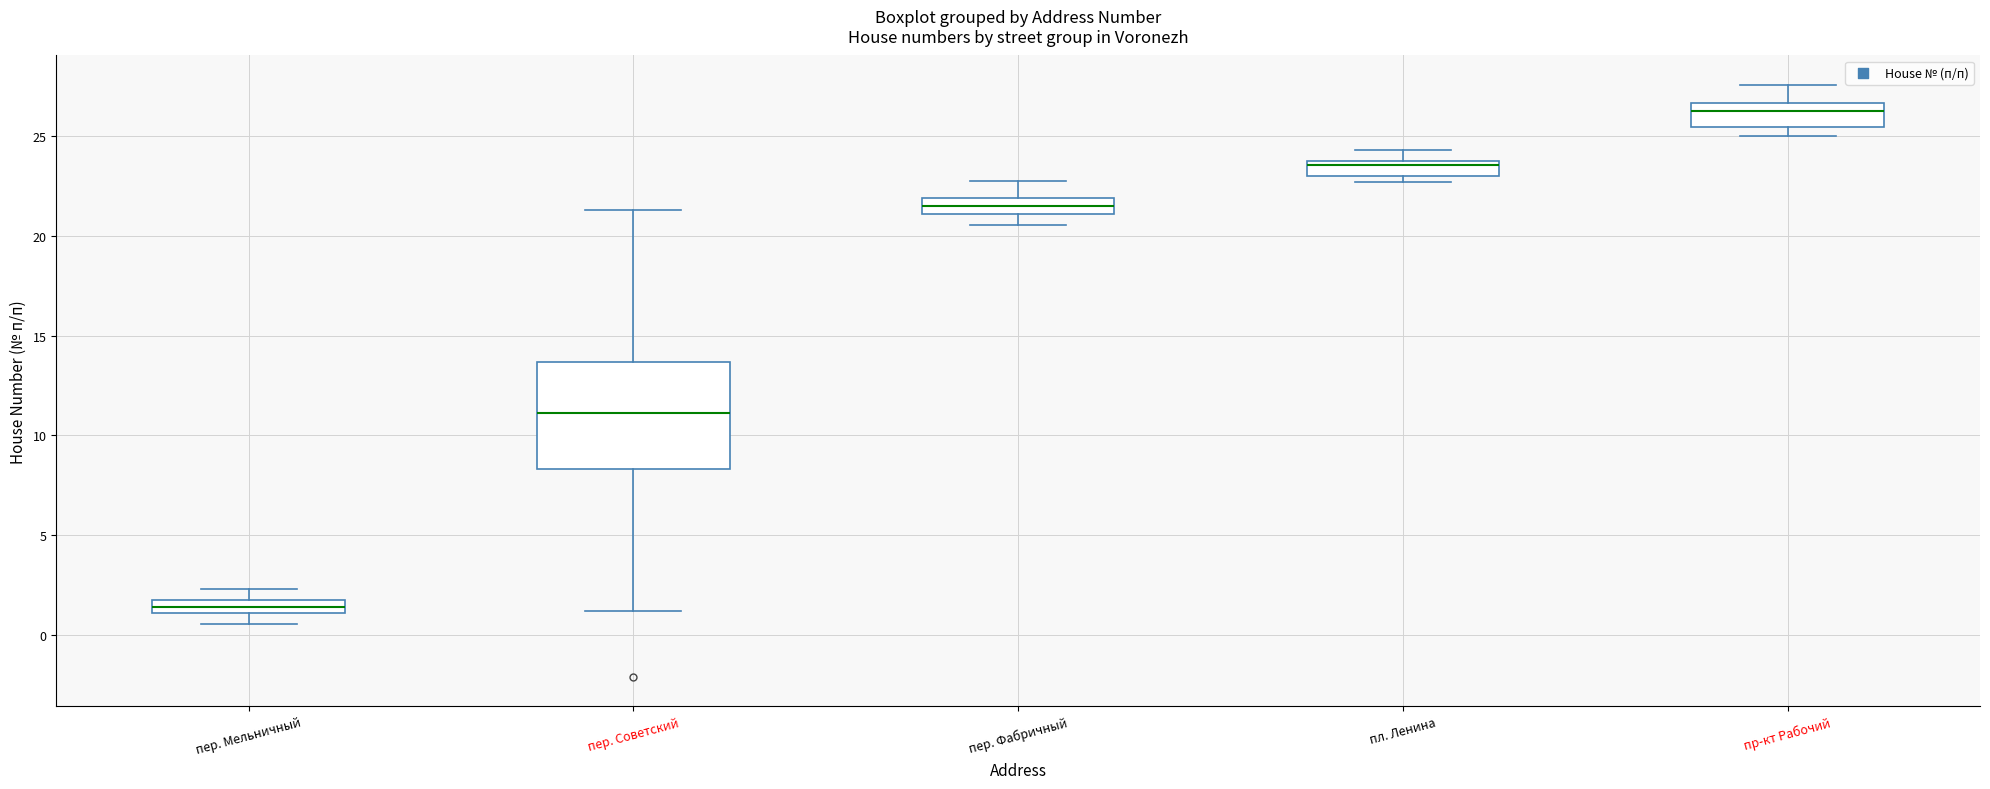

Which box is the tallest, from its lower edge to its upper edge?

пер. Советский